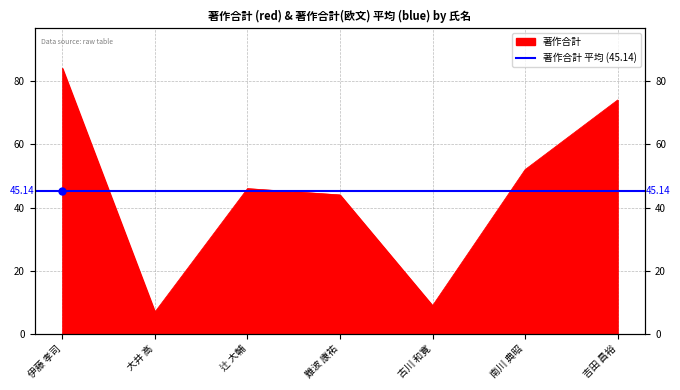

What is the smallest value displayed?

7